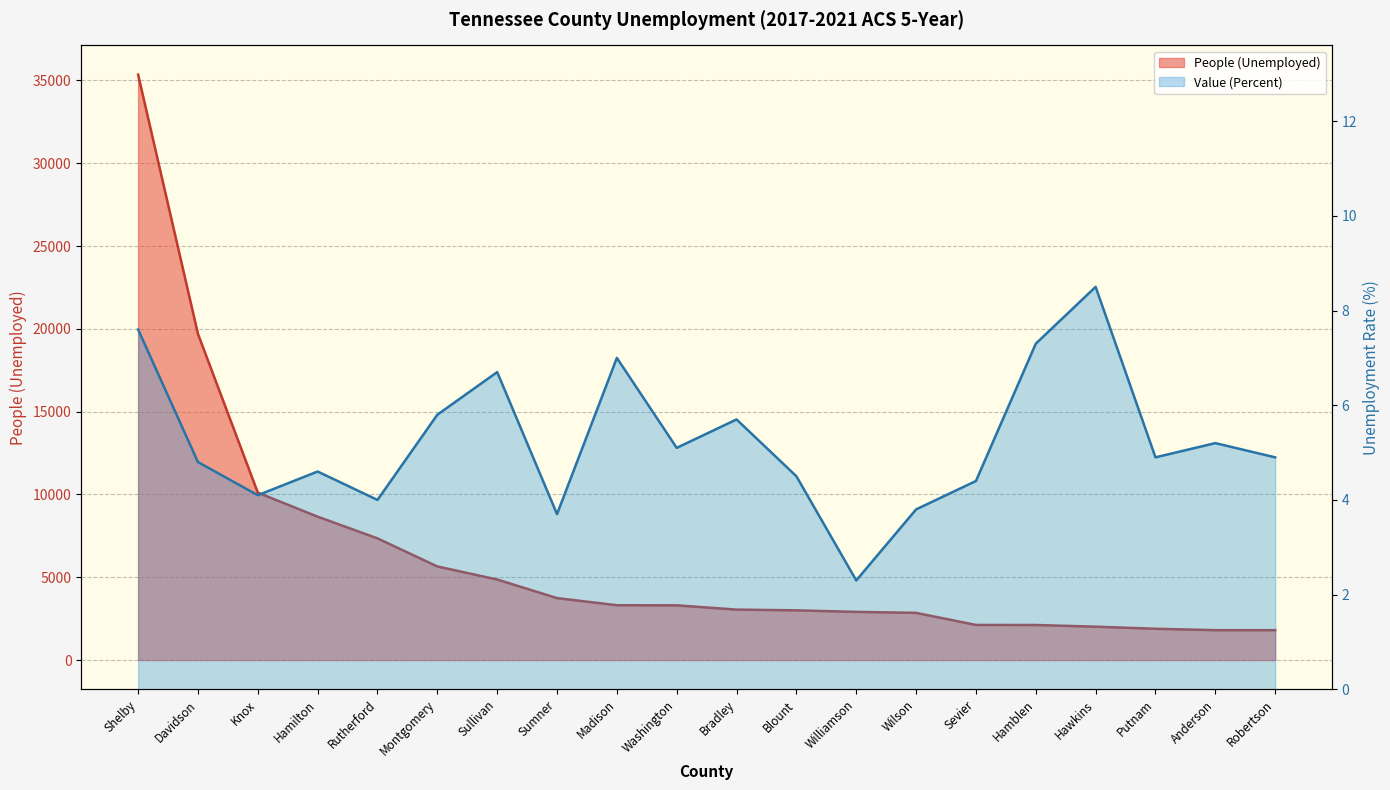

How many distinct data groups are displayed?

2